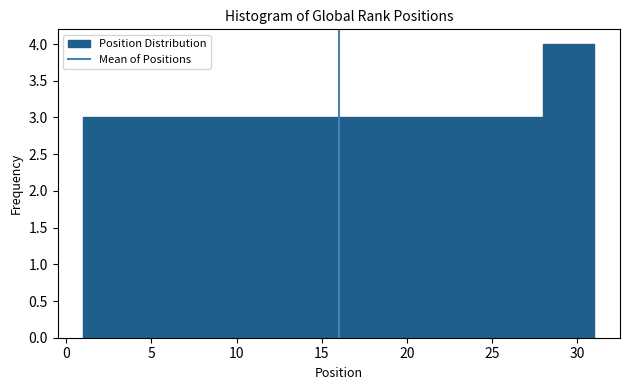

Reading left to right, transcribe this chart: for each bar, give the range it covers on the x-axis and its height. The values are not printed on the chart, so give them approximately, as read against the axis.

1 to 4: 3
4 to 7: 3
7 to 10: 3
10 to 13: 3
13 to 16: 3
16 to 19: 3
19 to 22: 3
22 to 25: 3
25 to 28: 3
28 to 31: 4